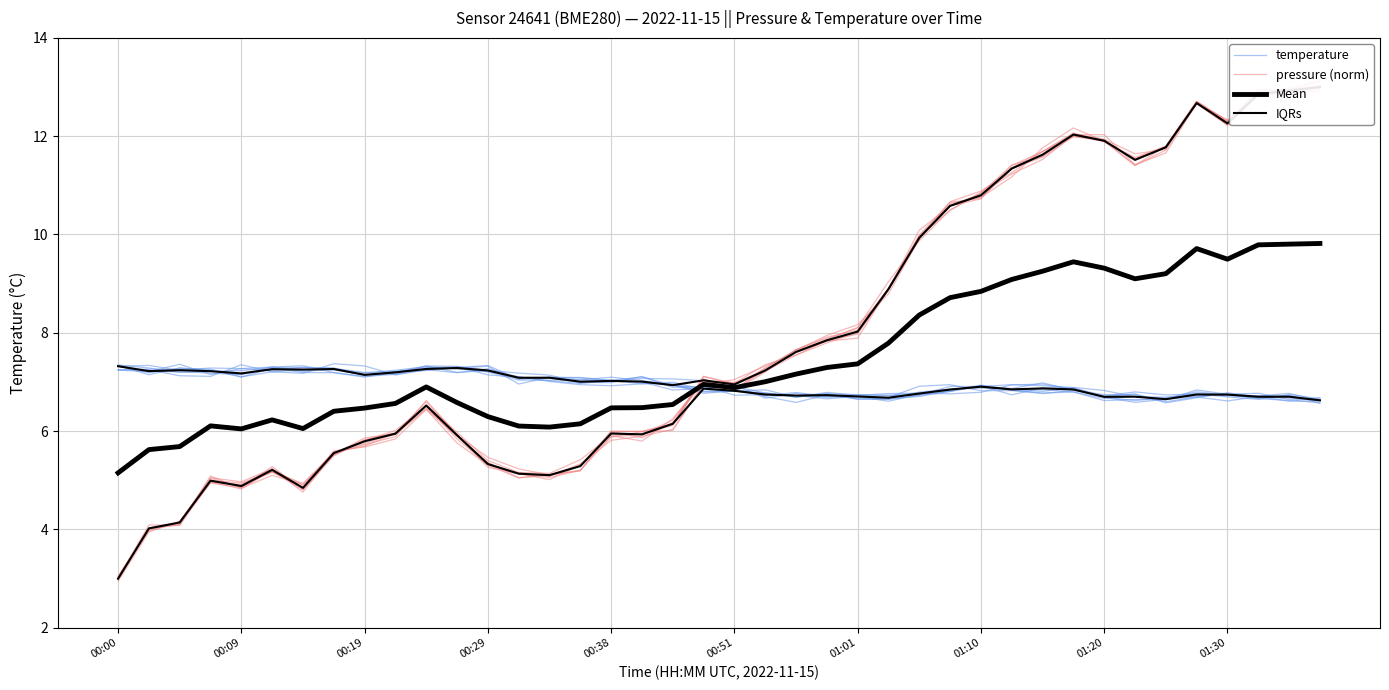

What are all the series names shown in the legend?

temperature, pressure (norm), Mean, IQRs